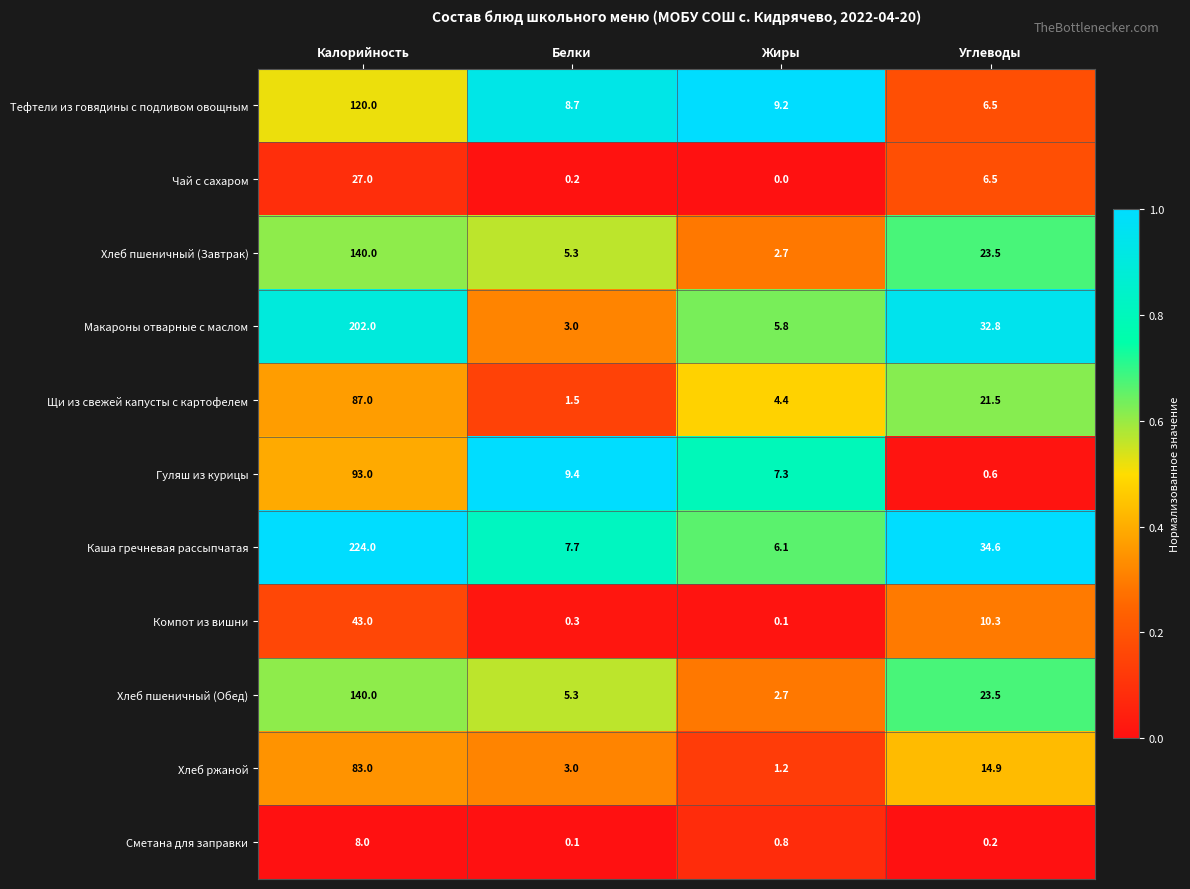

Is it true that Макароны отварные с маслом equals 5.8 at Жиры?

True